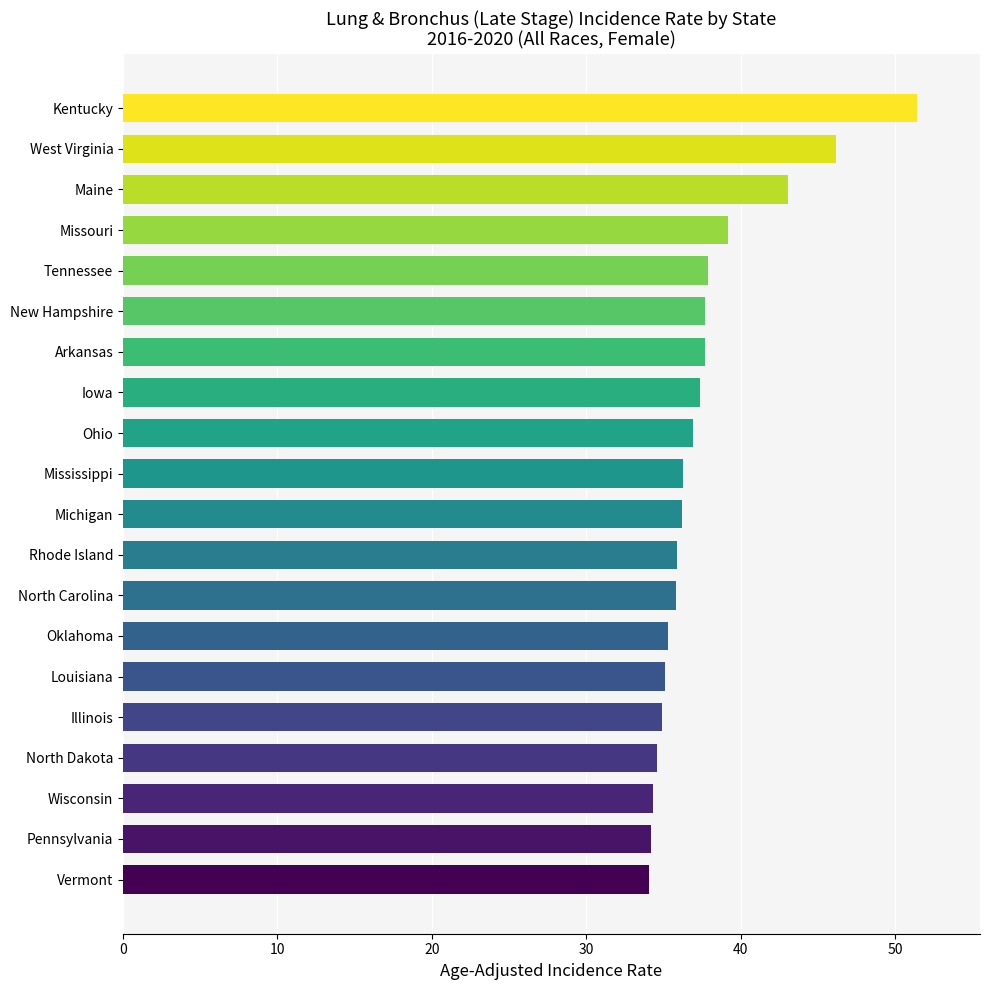

What is the sum of all values?

754.2